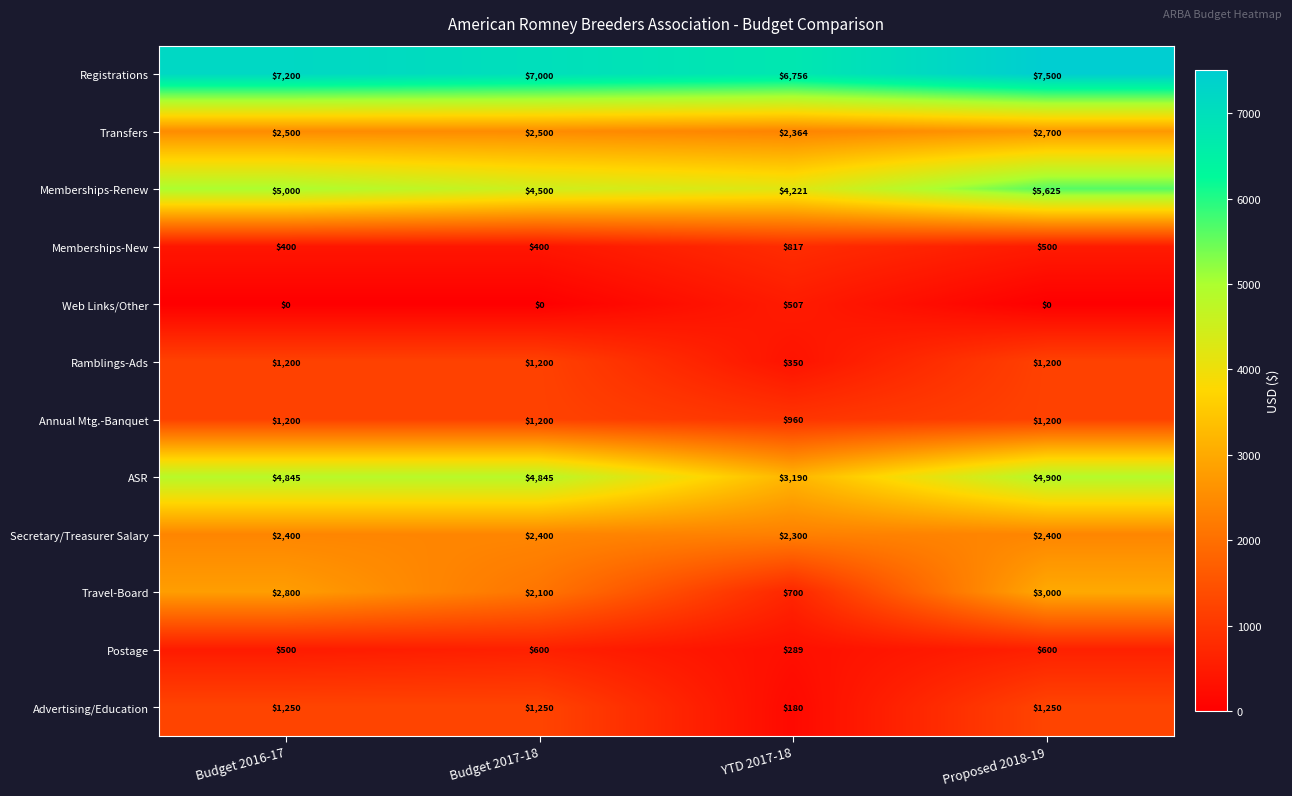

At which category is the sum across all series the highest?

Proposed 2018-19